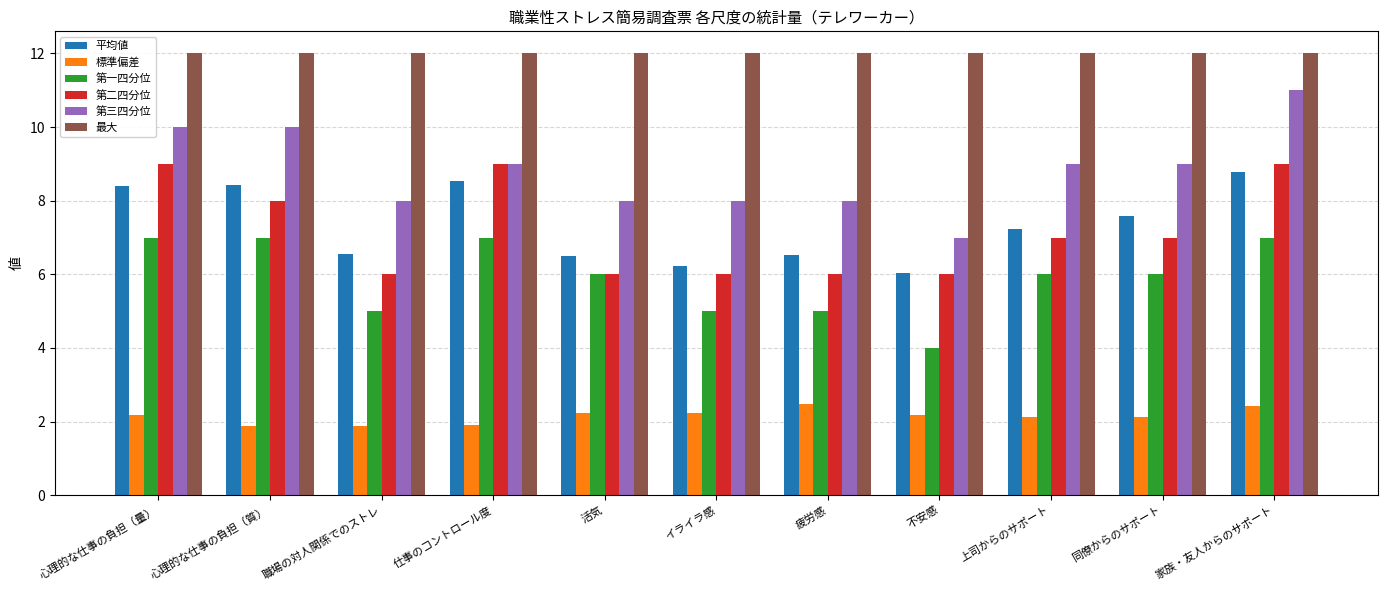

What are all the series names shown in the legend?

平均値, 標準偏差, 第一四分位, 第二四分位, 第三四分位, 最大